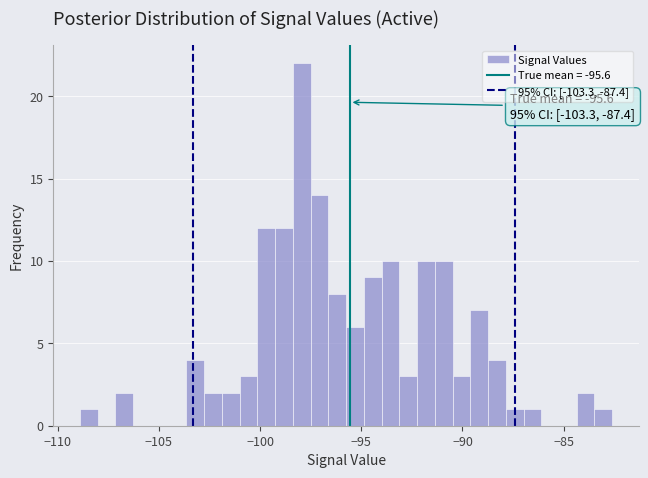

Around what value on the x-axis is the tallest bar? Give the approximate position of its centre, as read against the axis.

-98.0